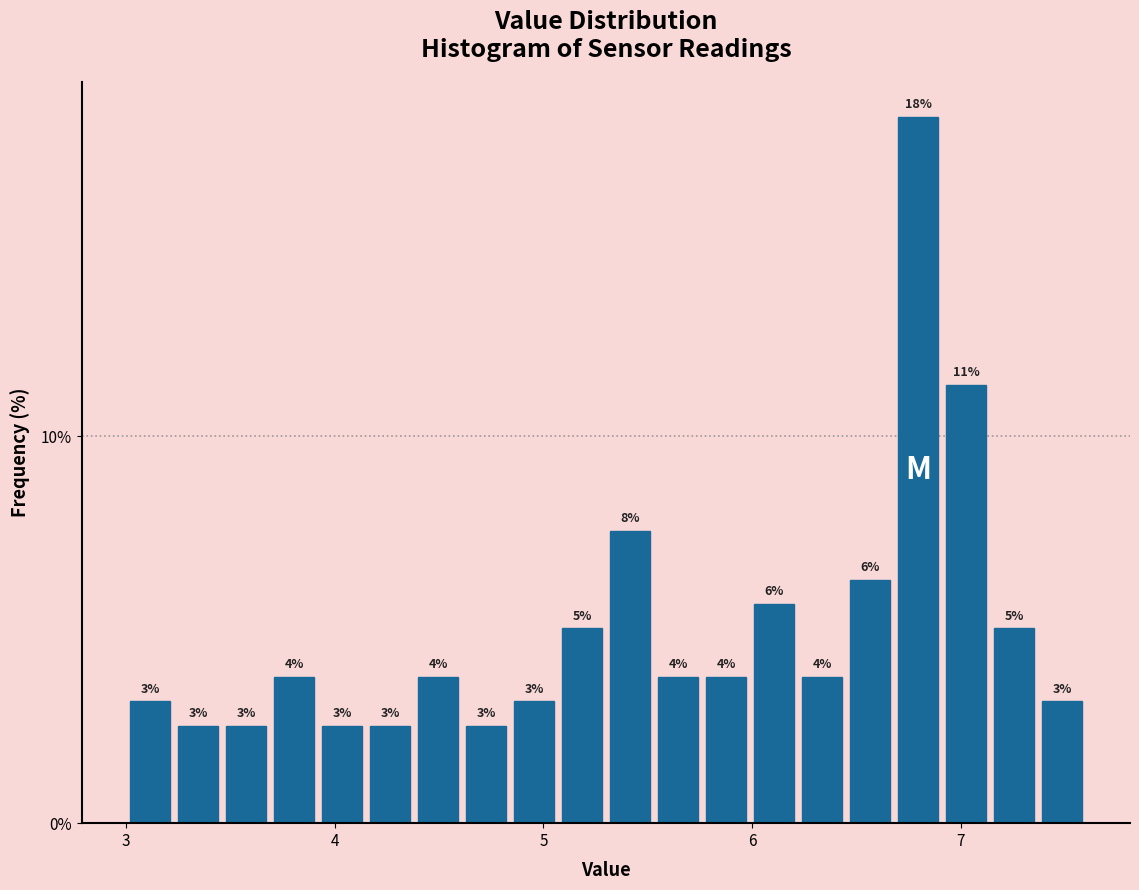

Read against the x-axis, roughly where is the centre of the tallest bar?

6.8